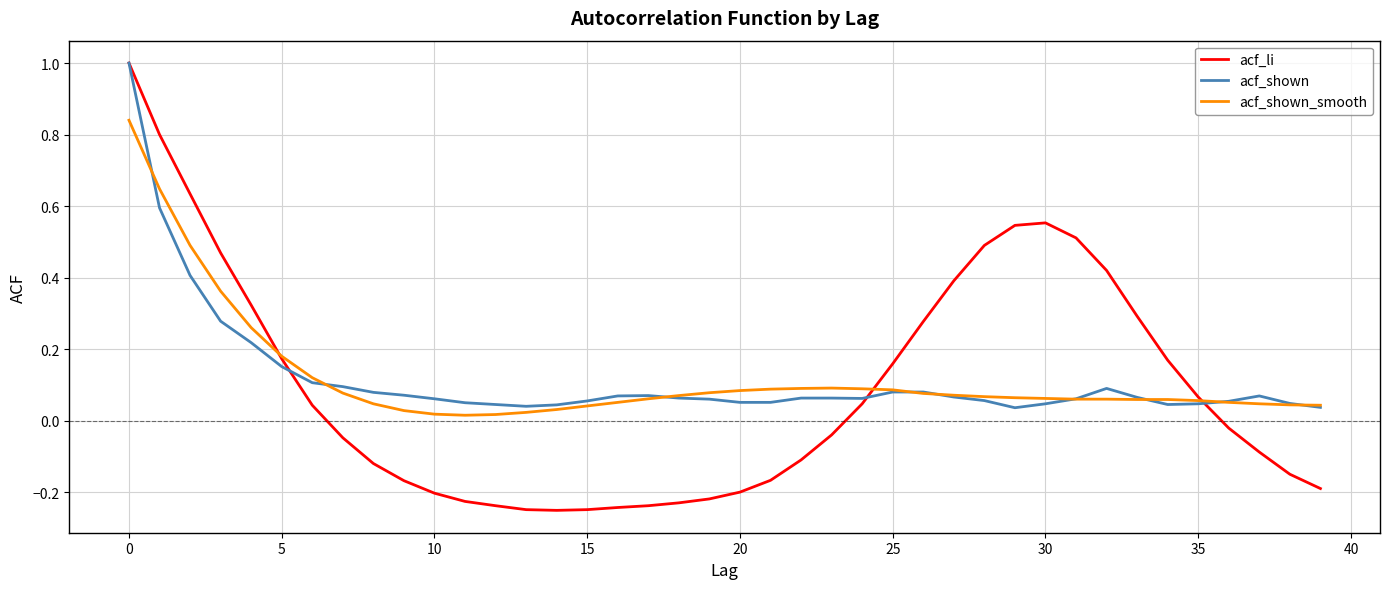

What is the greatest value displayed?

1.0